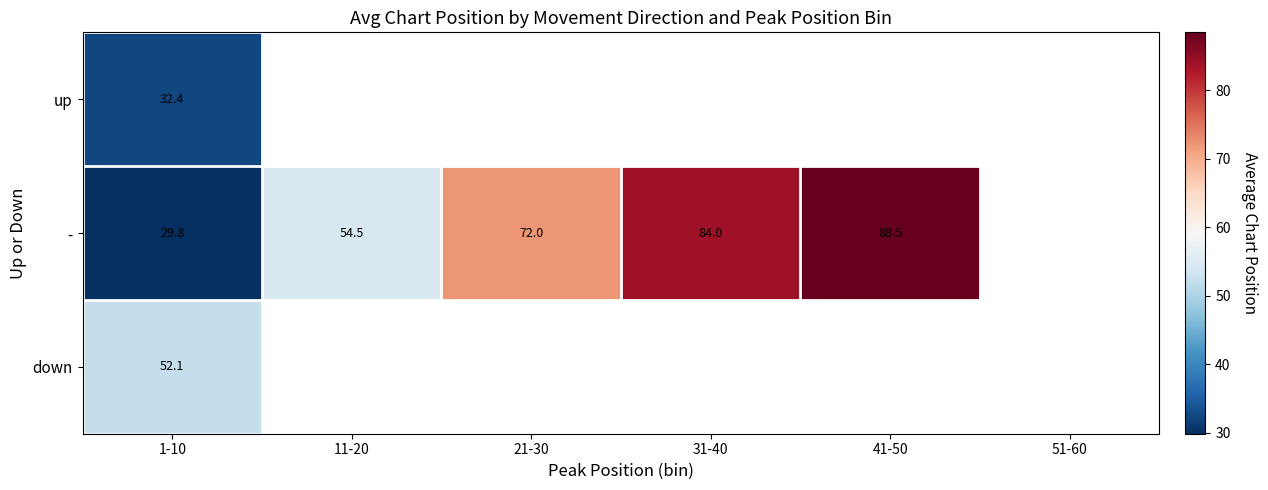

What is the sum of the - values at 31-40 and 21-30?

156.0